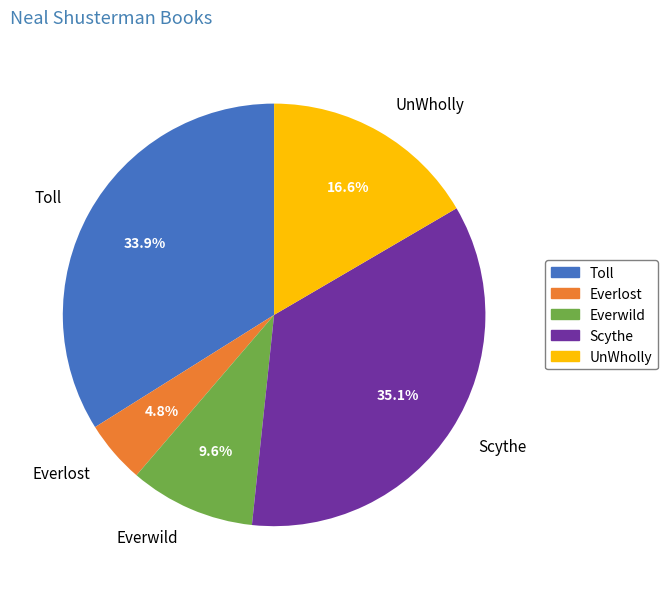

Is there a majority slice in this chart?

No